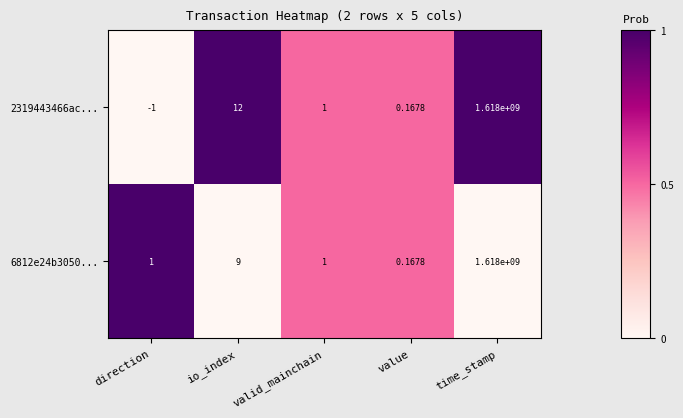

At which label does 2319443466ac... first exceed 1?

io_index